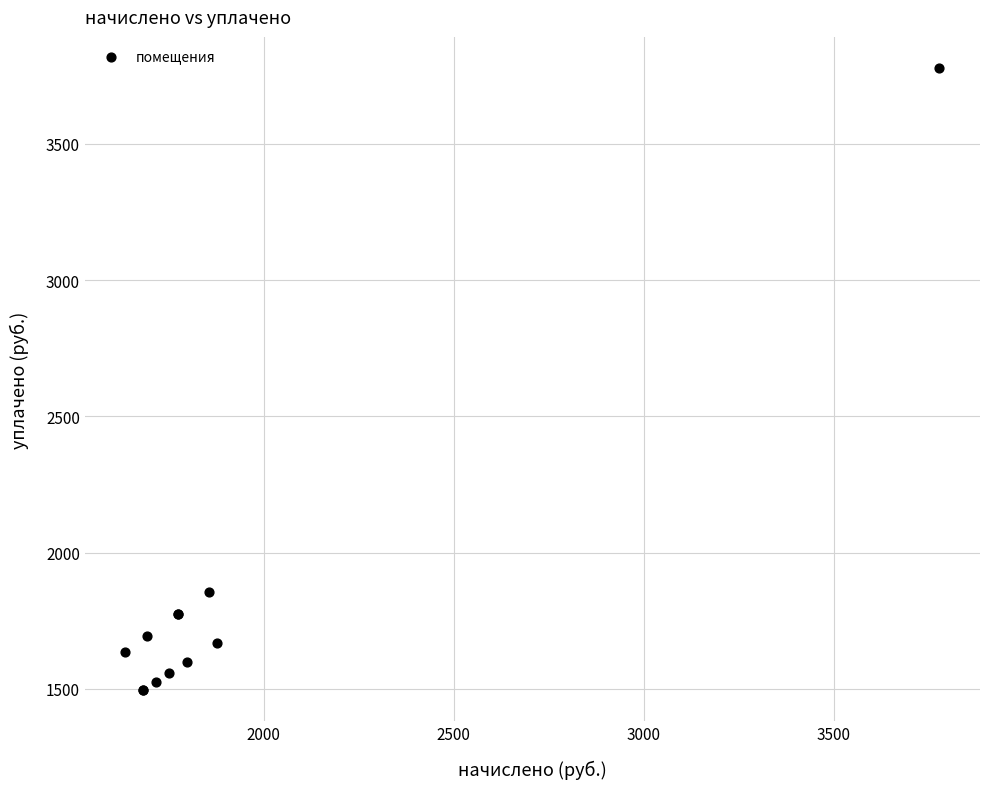

What Y value in the scatter plot is closest to 2636?

1854.7